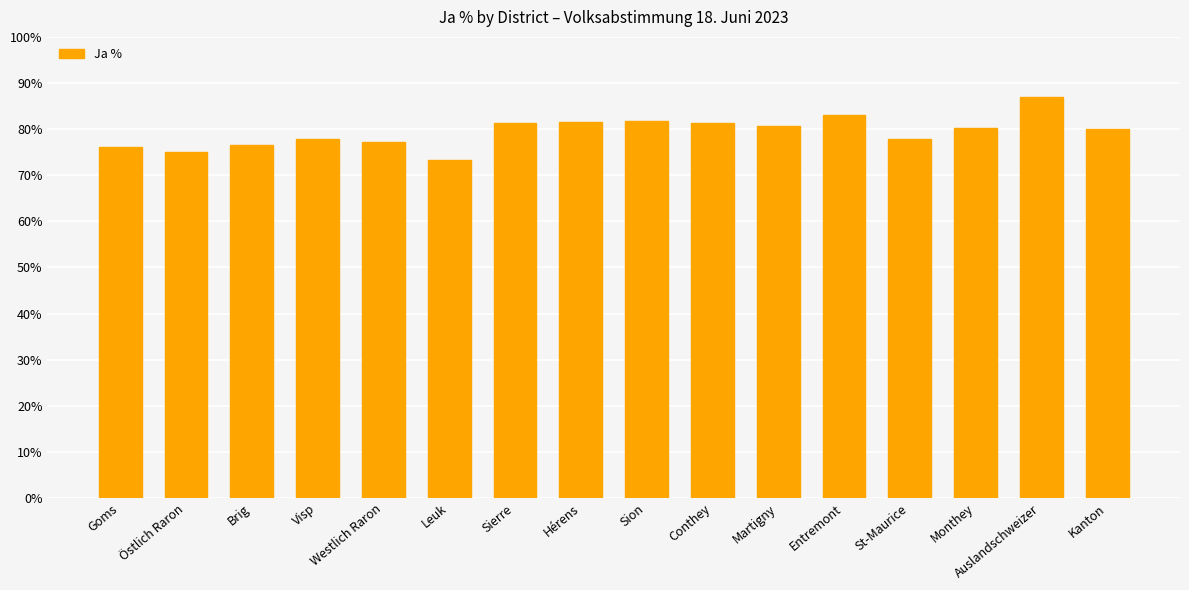

What is the change in value from Entremont to Kanton?

-3.0